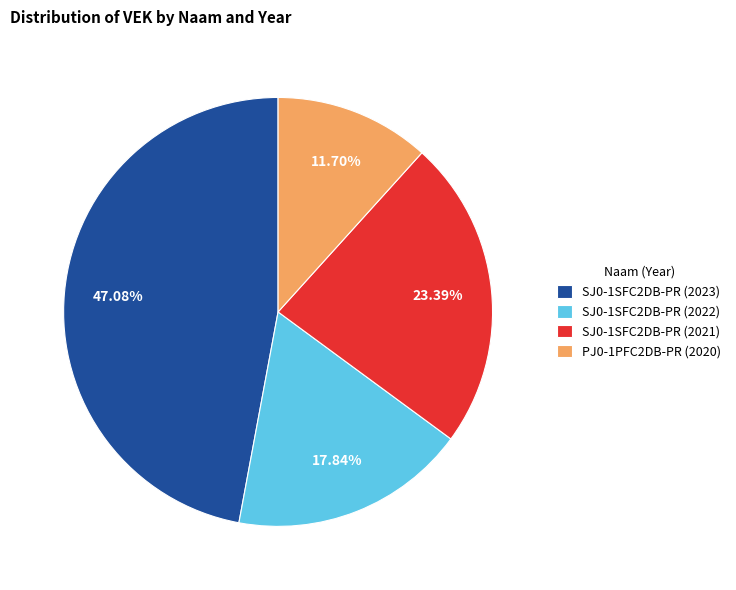

What is the ratio of the value at PJ0-1PFC2DB-PR (2020) to the value at SJ0-1SFC2DB-PR (2022)?

0.7